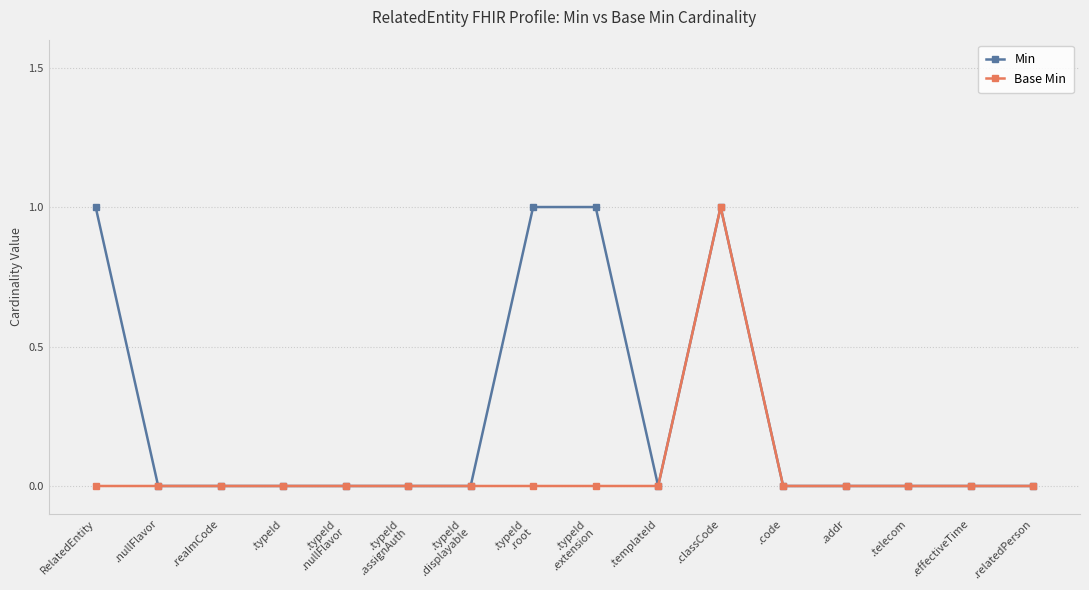

Rank the series by their average value, from lowest to highest.

Base Min, Min